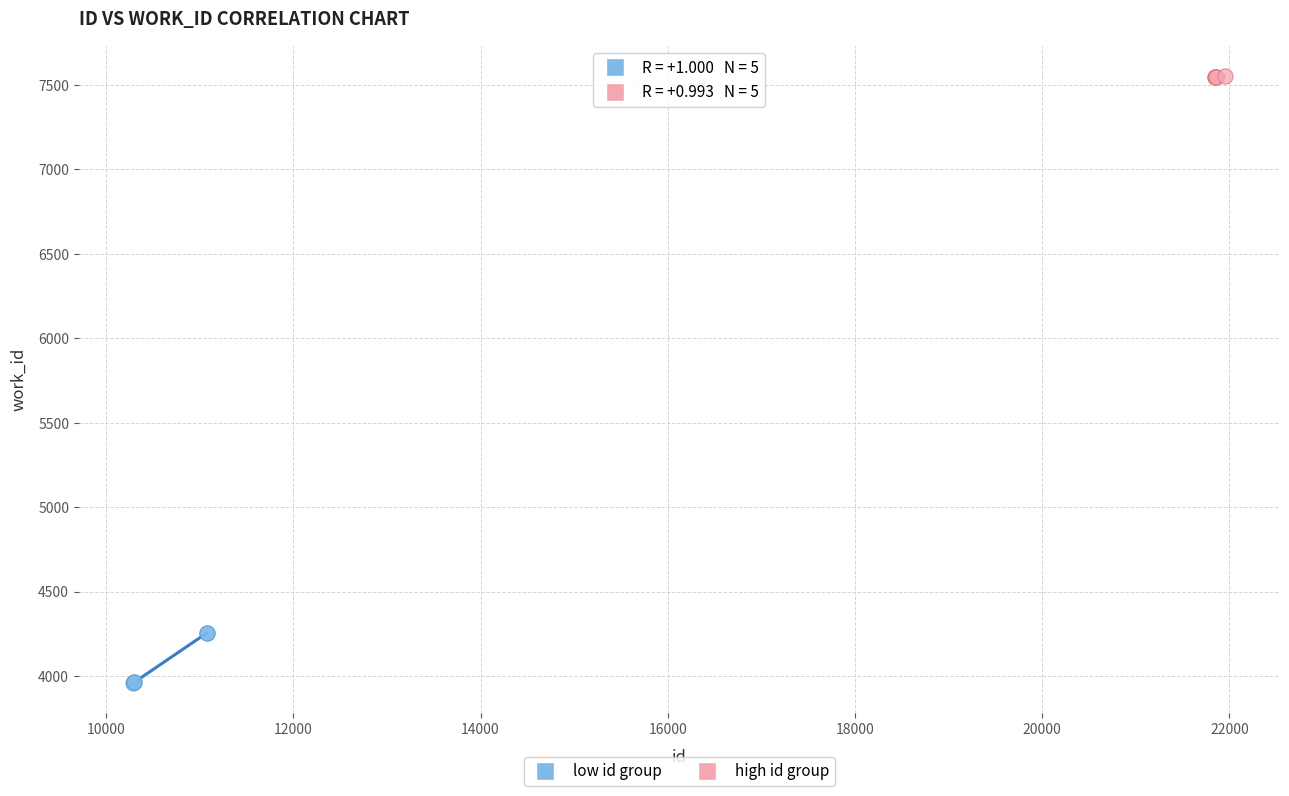

Which series has the widest spread of Y values?

low id group